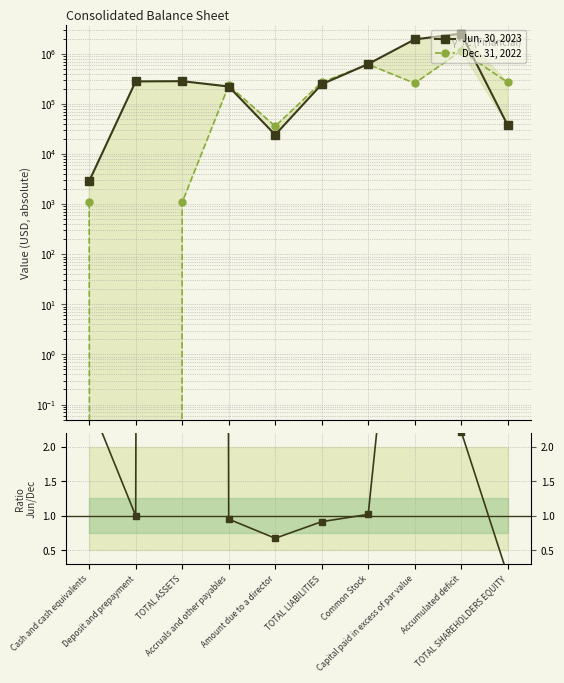

True or false: Jun. 30, 2023 and Ratio Jun/Dec cross at least once.

False